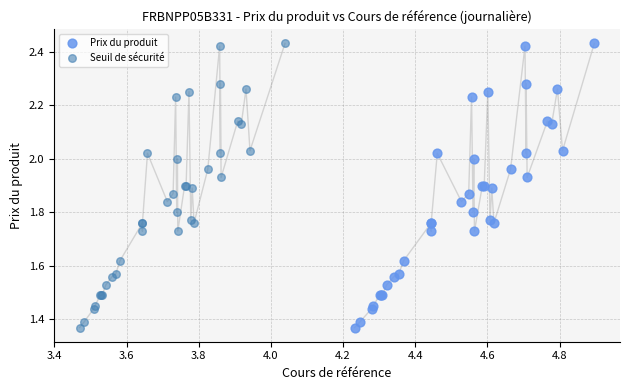

What are all the series names shown in the legend?

Prix du produit, Seuil de sécurité